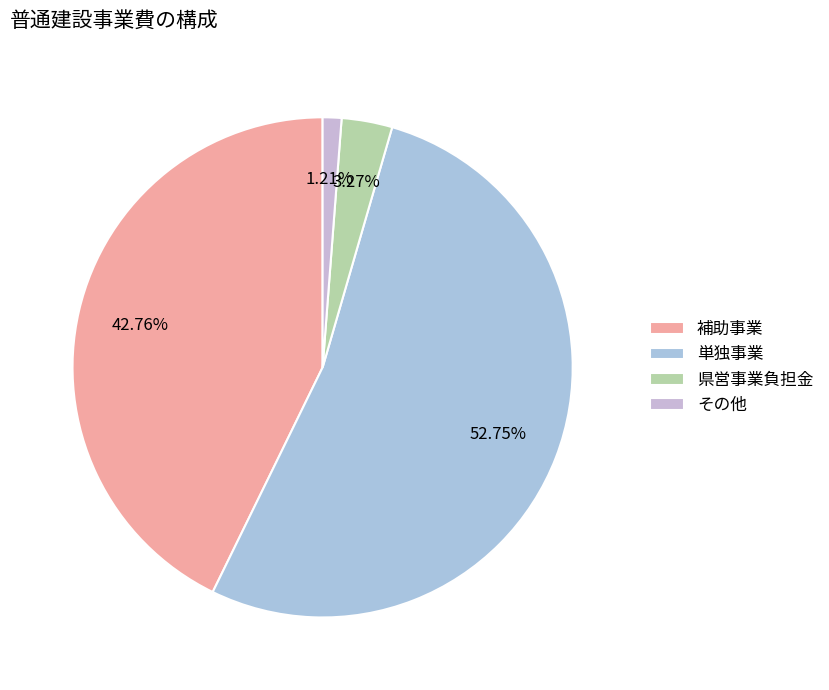

To the nearest percent, what is the difference between the largest and smallest slice percentages?

52%